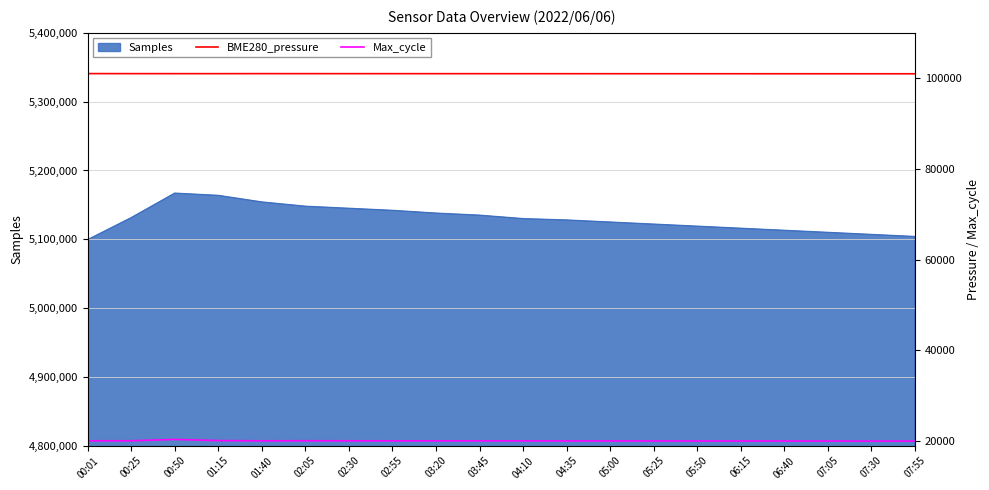

What is the highest value of the Samples series?

5167031